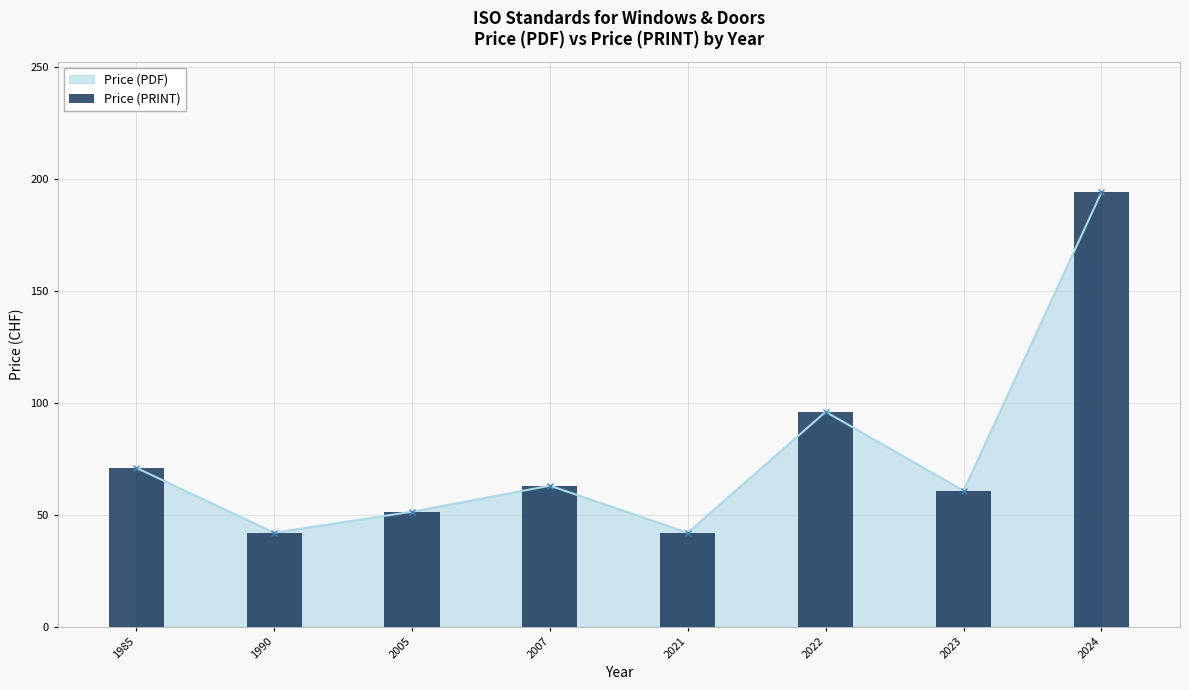

How many data points does each series have?

8